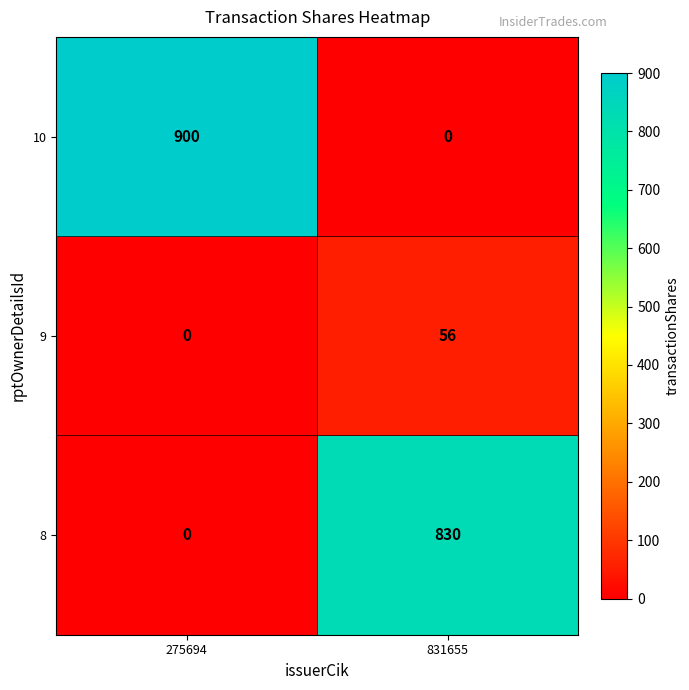

Which series has the largest total across all categories?

10